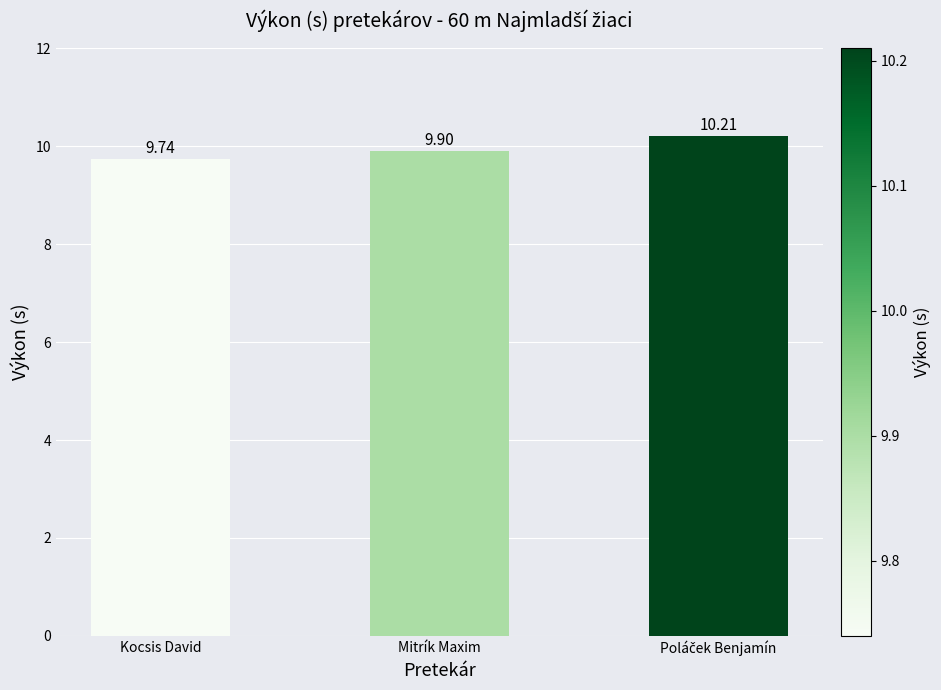

Reading right to left, transcribe all the data shown in this chart.

10.2	9.9	9.7